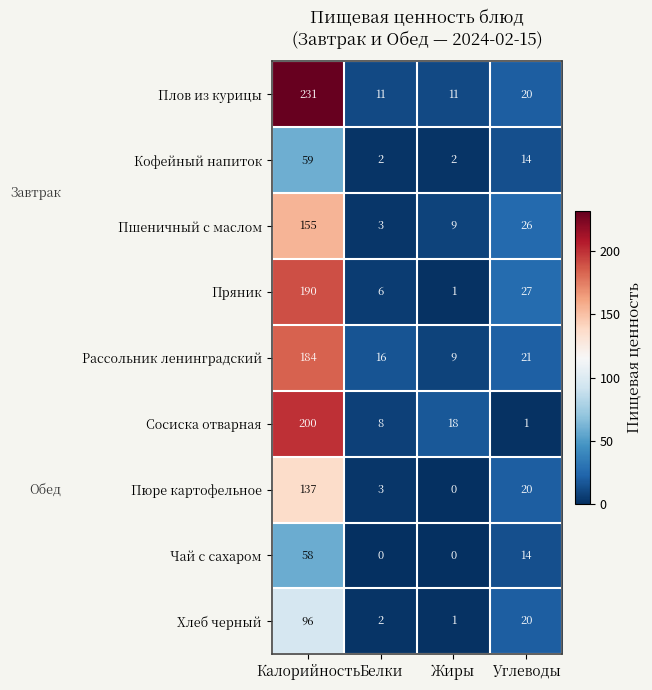

What is the total value across all series at Белки?

51